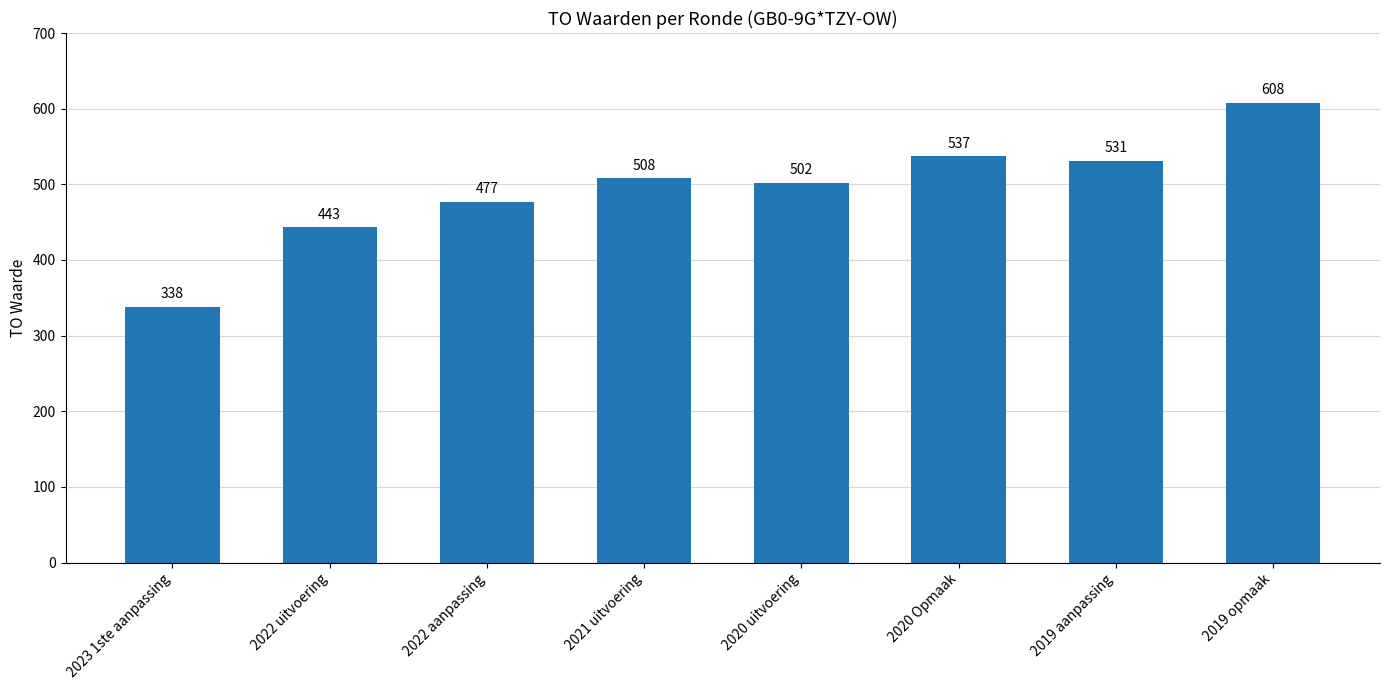

Reading right to left, transcribe all the data shown in this chart.

2019 opmaak=608	2019 aanpassing=531	2020 Opmaak=537	2020 uitvoering=502	2021 uitvoering=508	2022 aanpassing=477	2022 uitvoering=443	2023 1ste aanpassing=338